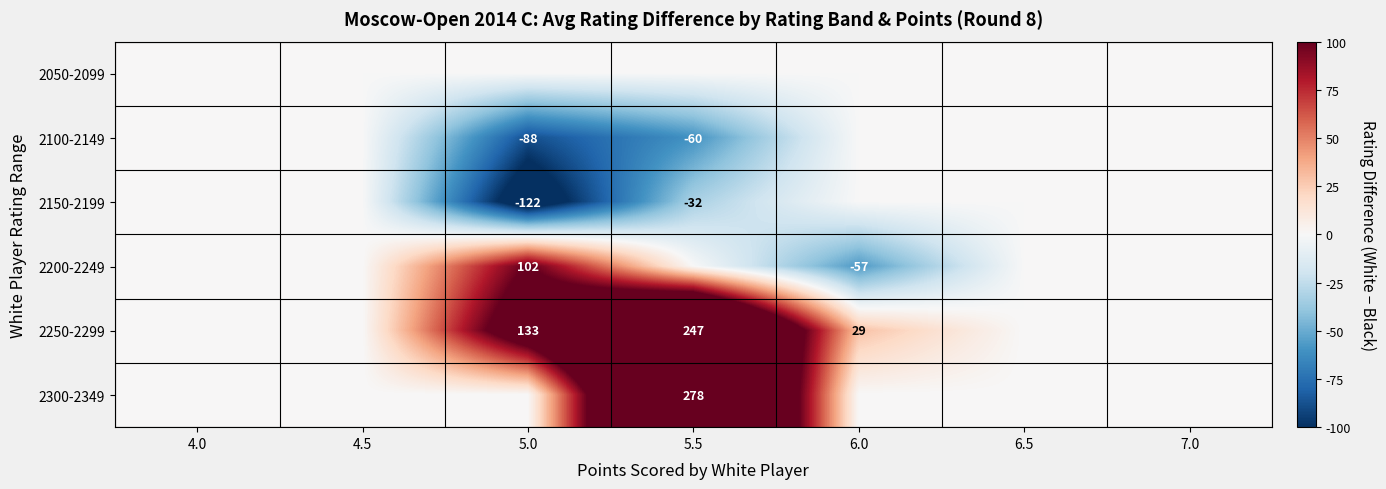

What is the difference between the 2250-2299 values at 6.0 and 5.0?

104